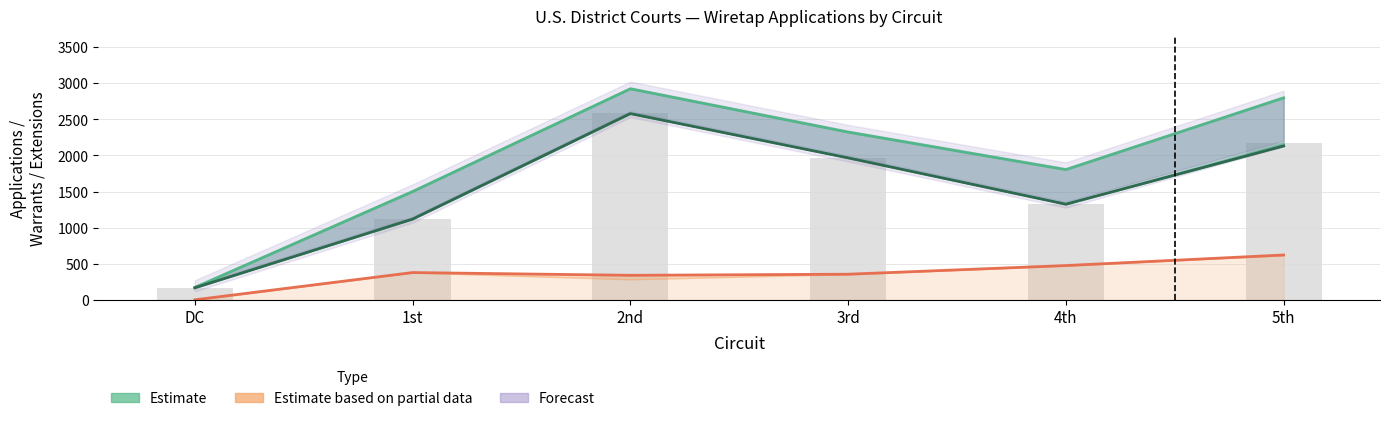

What is the total value across all series at 4th?

4931